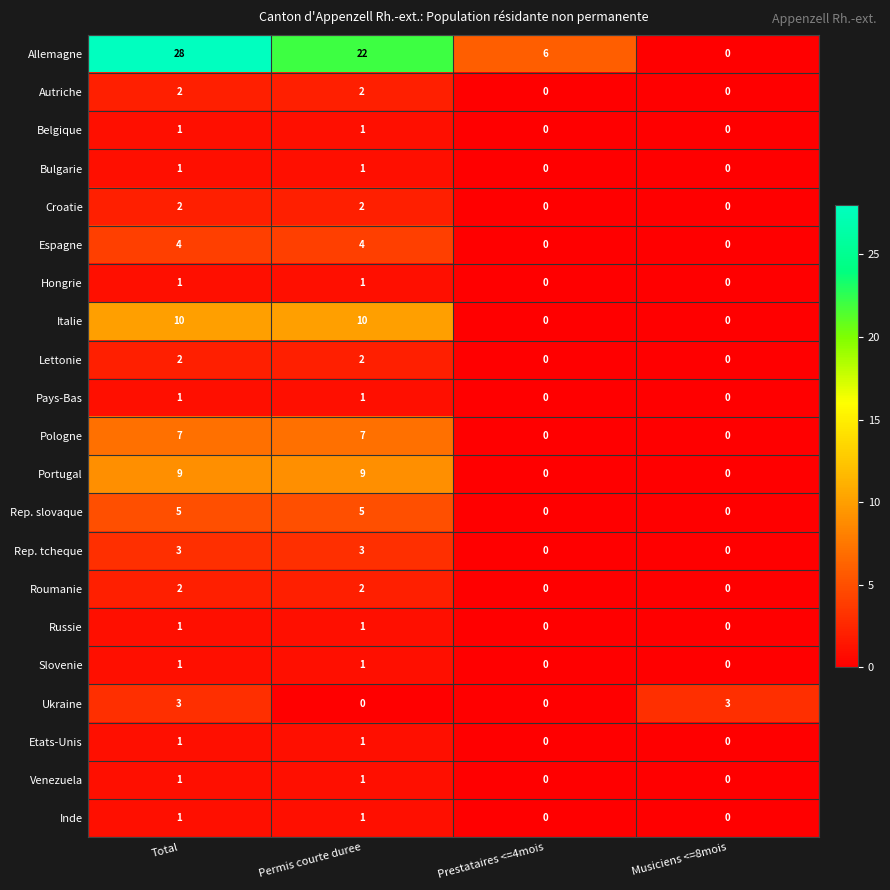

Which series changed the most between Permis courte duree and Musiciens <=8mois?

Allemagne